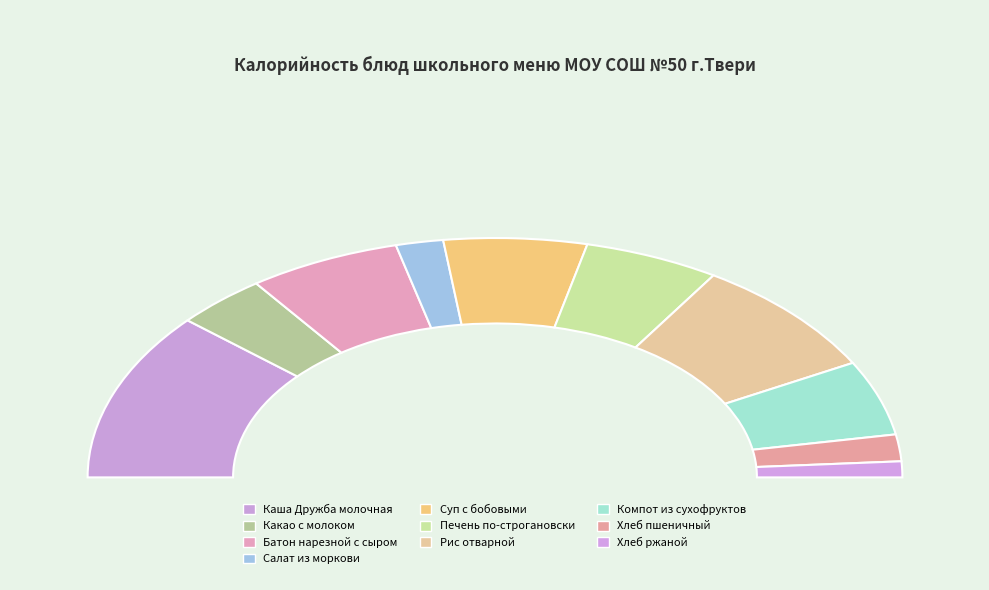

Which category has the smallest portion of the pie?

Хлеб ржаной